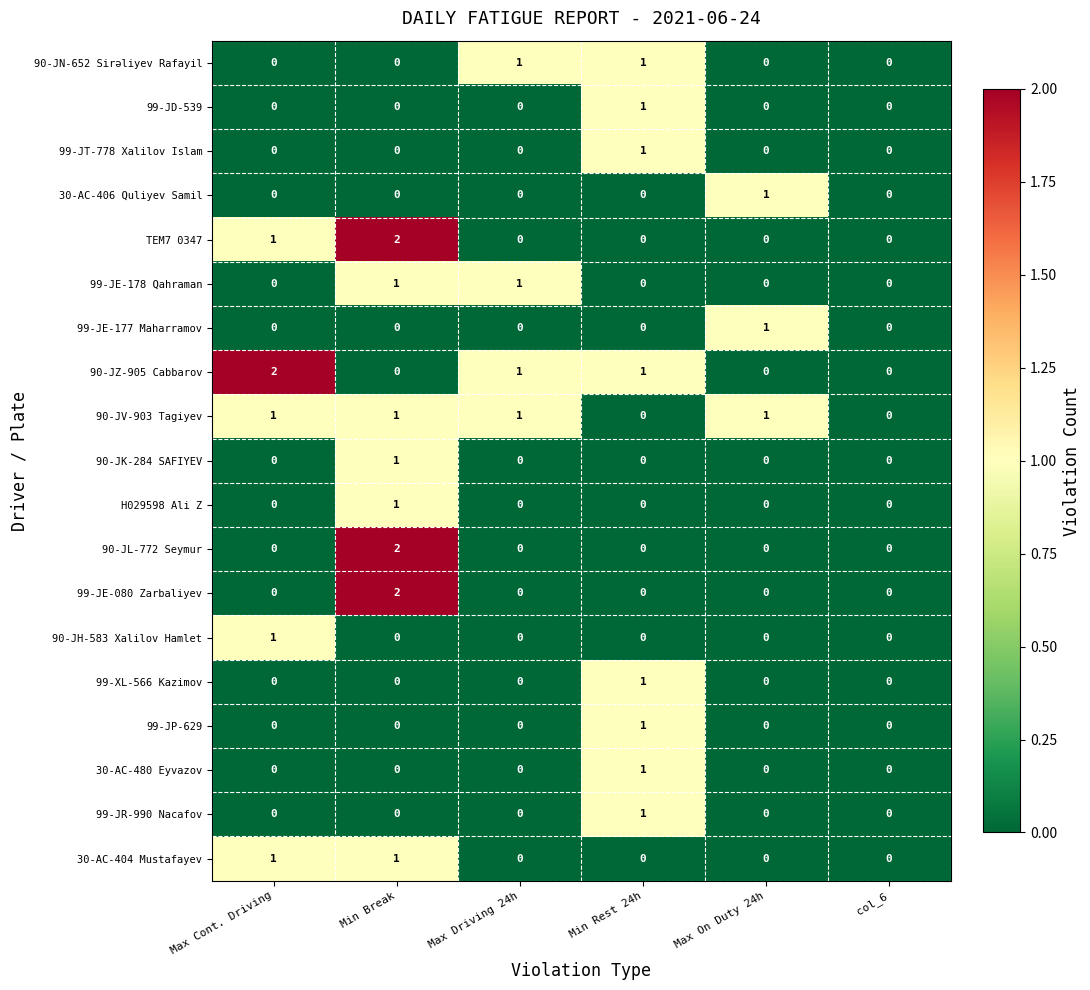

At which label does 99-JE-080 Zarbaliyev reach its peak?

Min Break